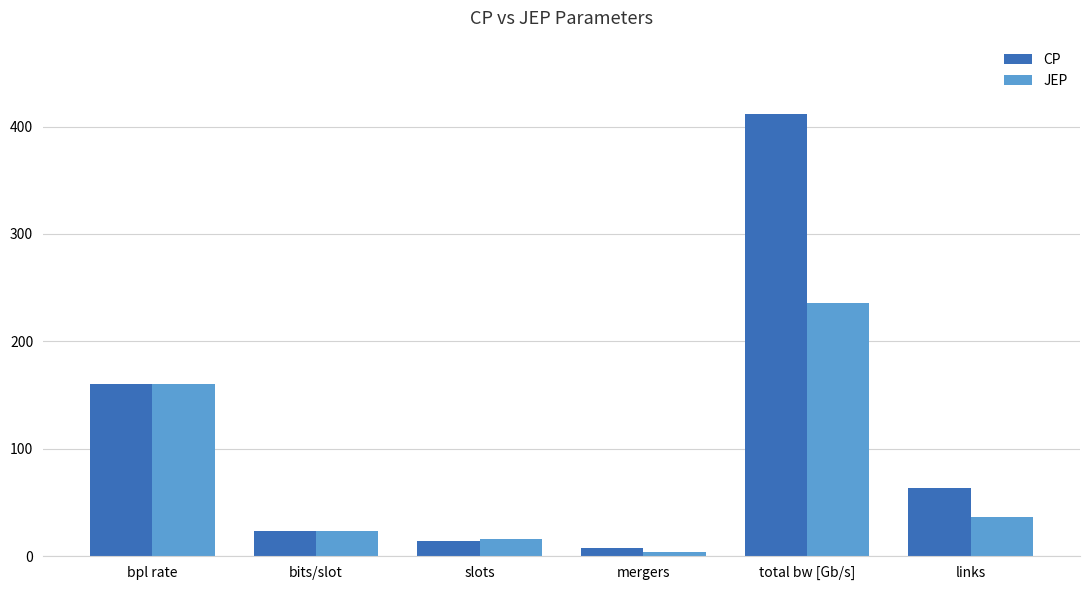

At mergers, list the series in order from largest to smallest.

CP, JEP